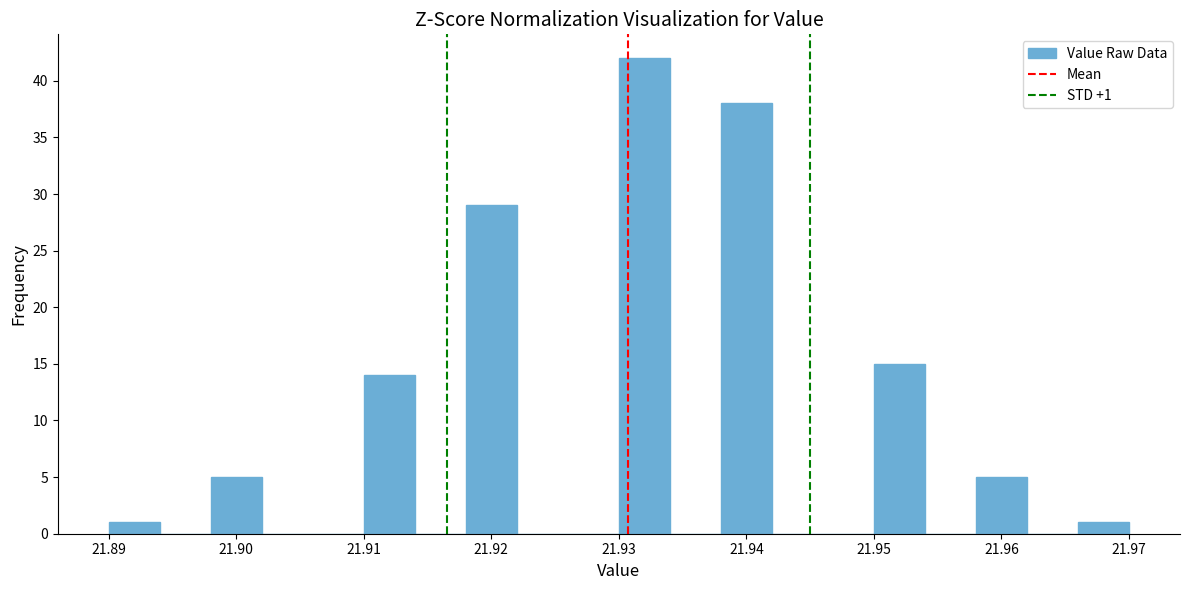

Over which range of the x-axis is the bar tallest?

21.930 to 21.934